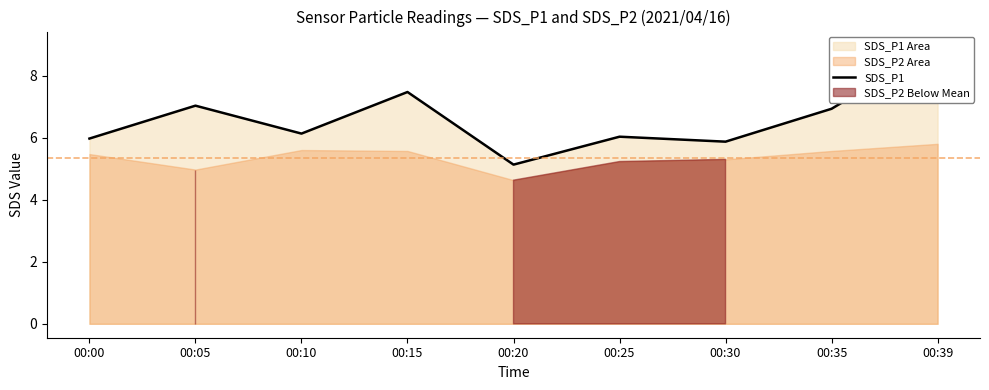

What is the change in value from 00:00 to 00:20?

-0.8